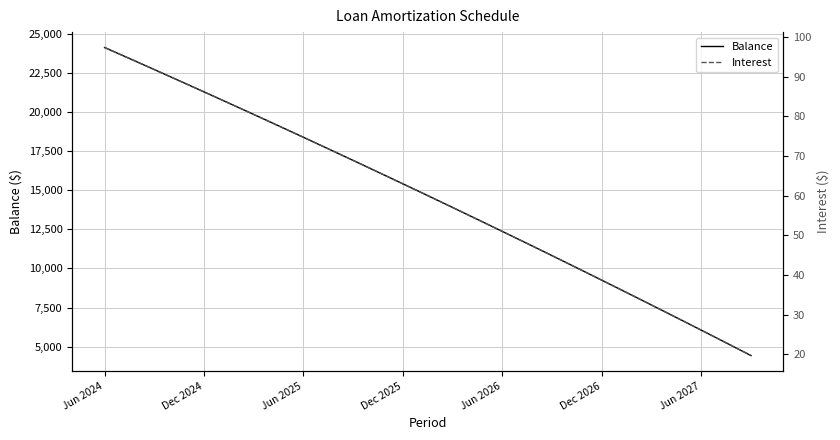

What is the minimum value for Balance?

4428